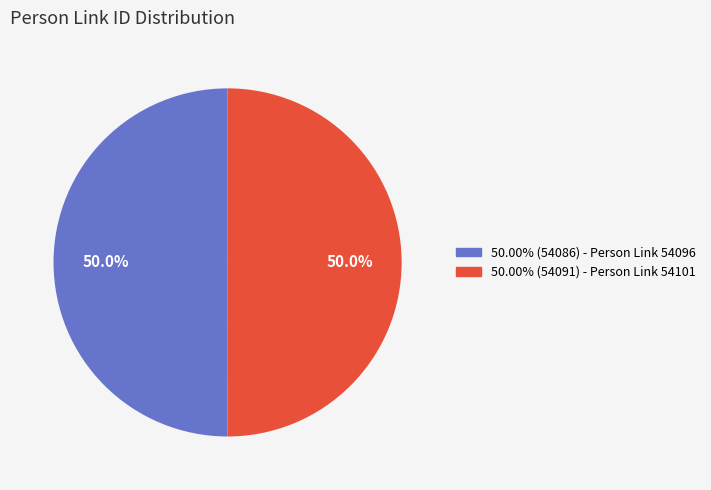

Which category has the biggest portion of the pie?

54101